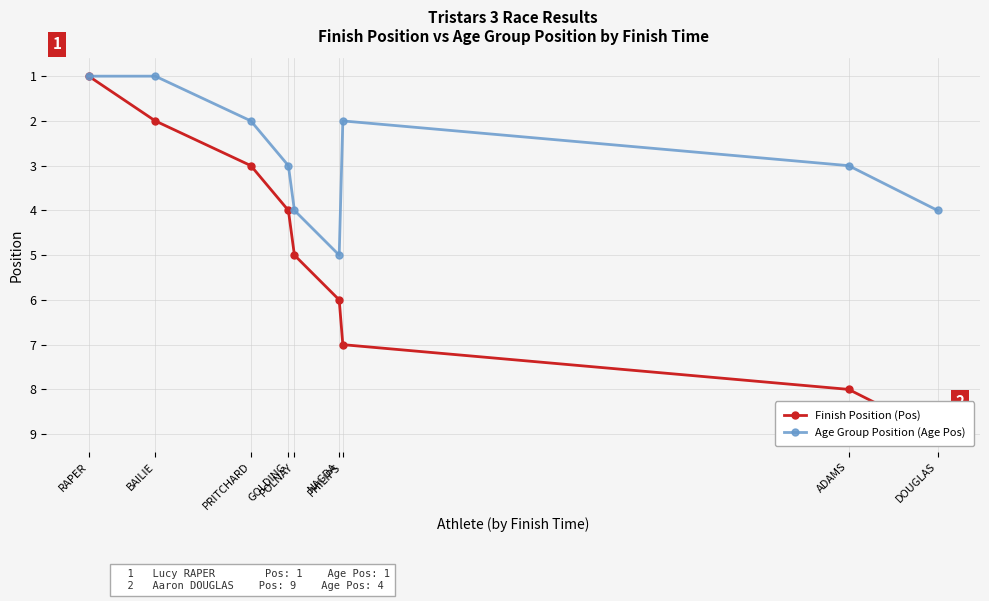

What is the value of the Finish Position (Pos) point at the 8th from the left?

8